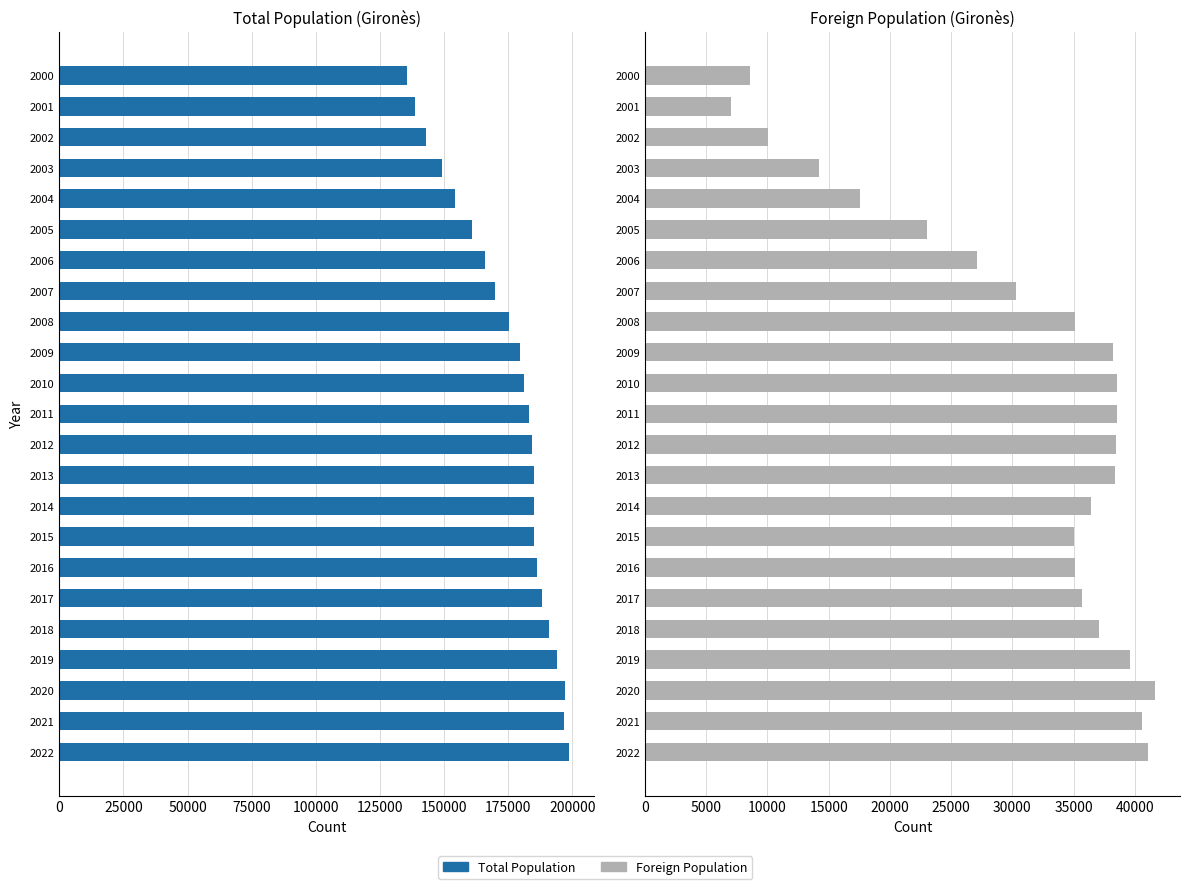

How many data points does each series have?

23